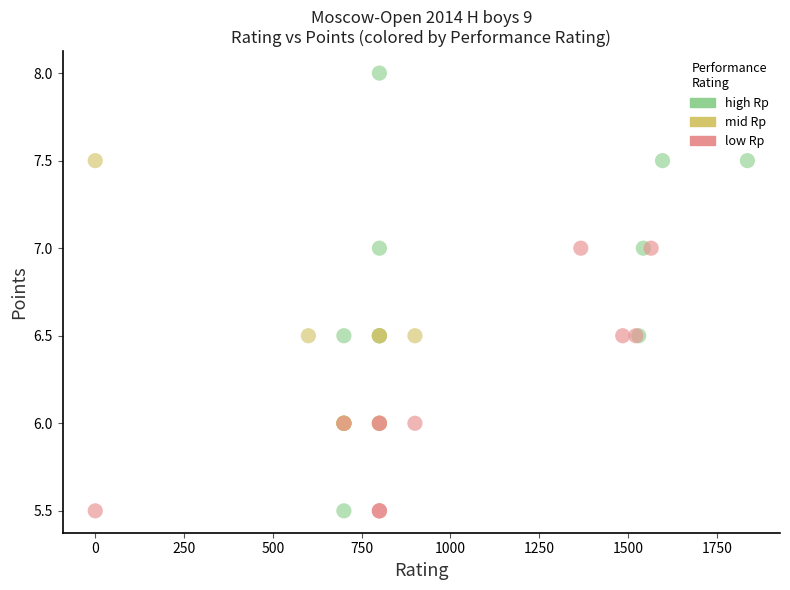

Which series has the widest spread of Y values?

high Rp